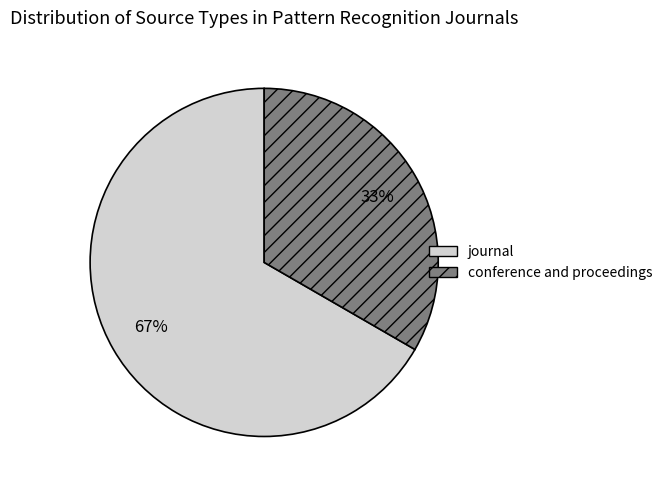

Between journal and conference and proceedings, which is larger?

journal